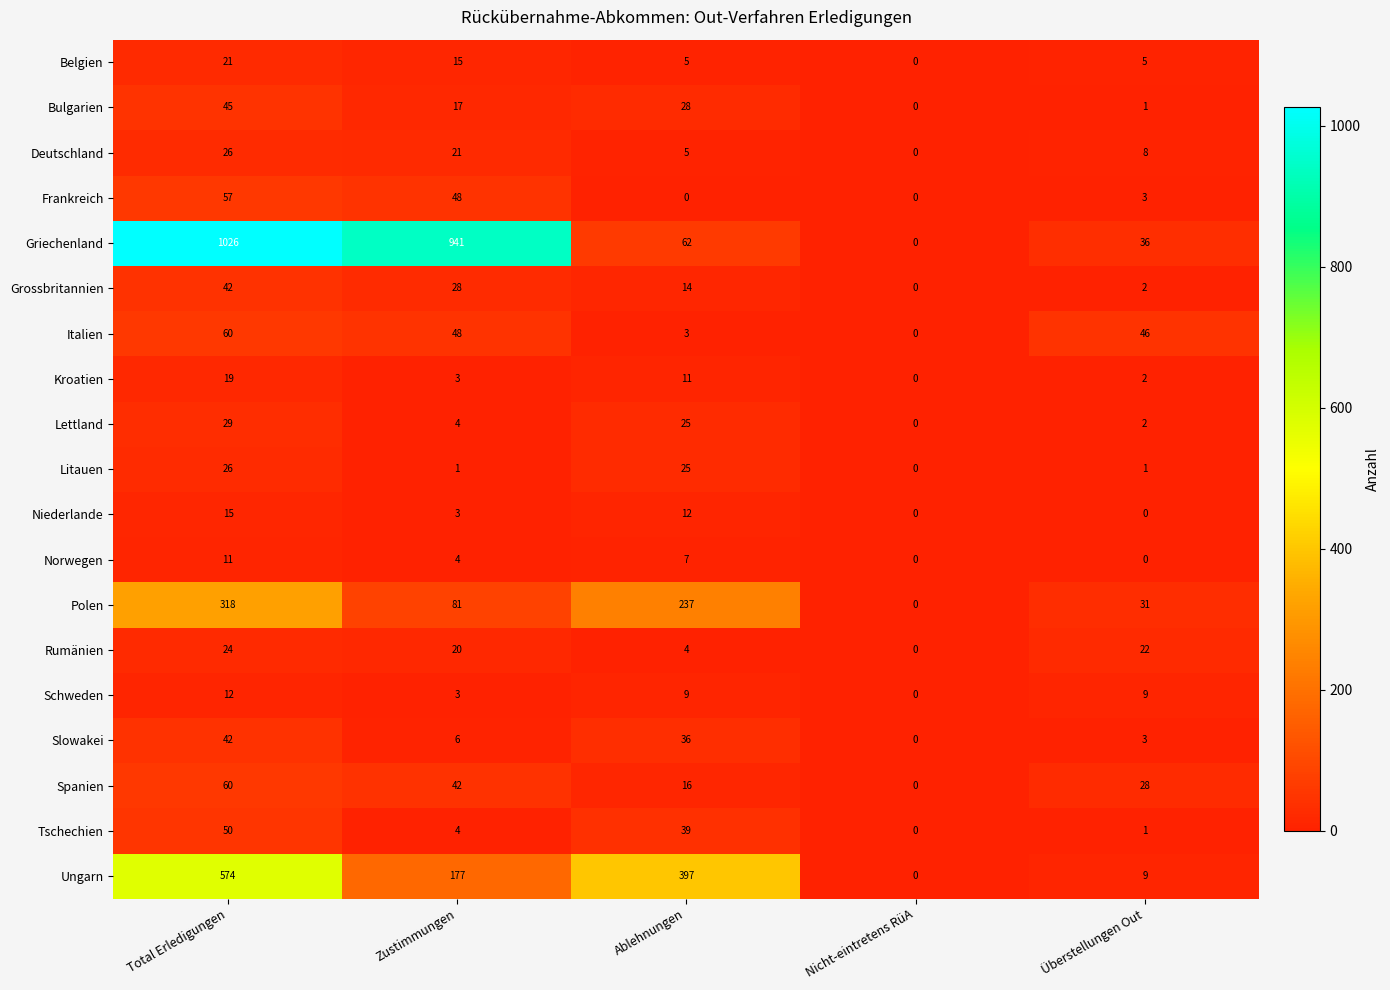

List the labels in order of Ungarn value, smallest first.

Nicht-eintretens RüA, Überstellungen Out, Zustimmungen, Ablehnungen, Total Erledigungen